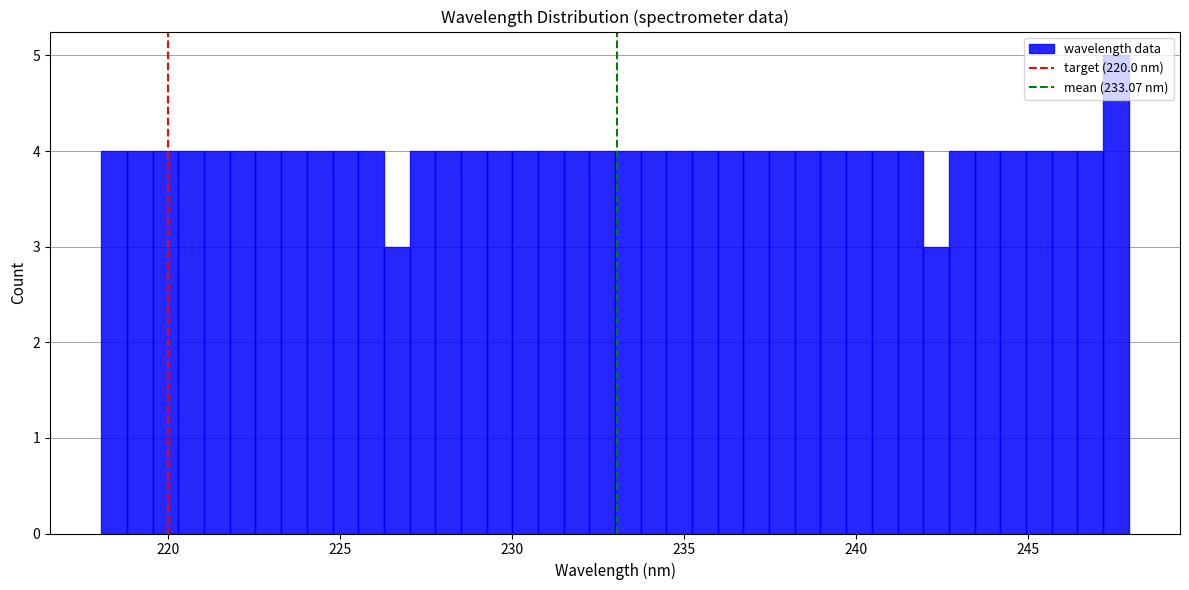

Around what value on the x-axis is the tallest bar? Give the approximate position of its centre, as read against the axis.

247.5